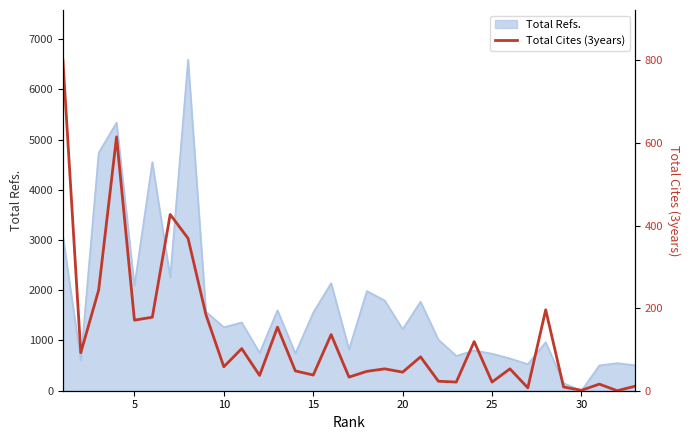

How many data points are less than 53?

15